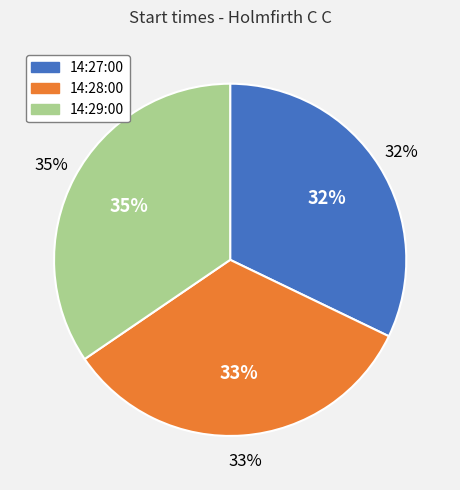

Which category has the biggest portion of the pie?

14:29:00